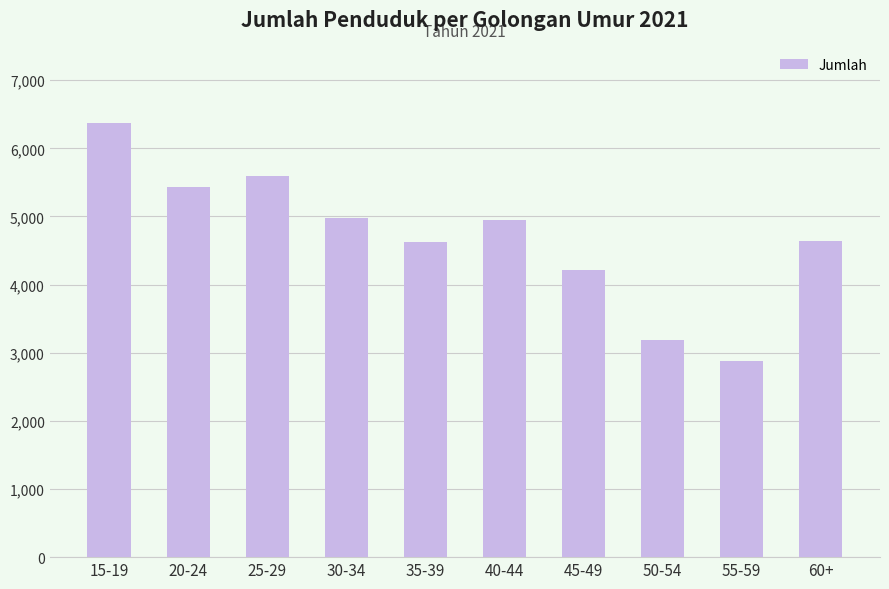

What position from the left is 25-29?

3